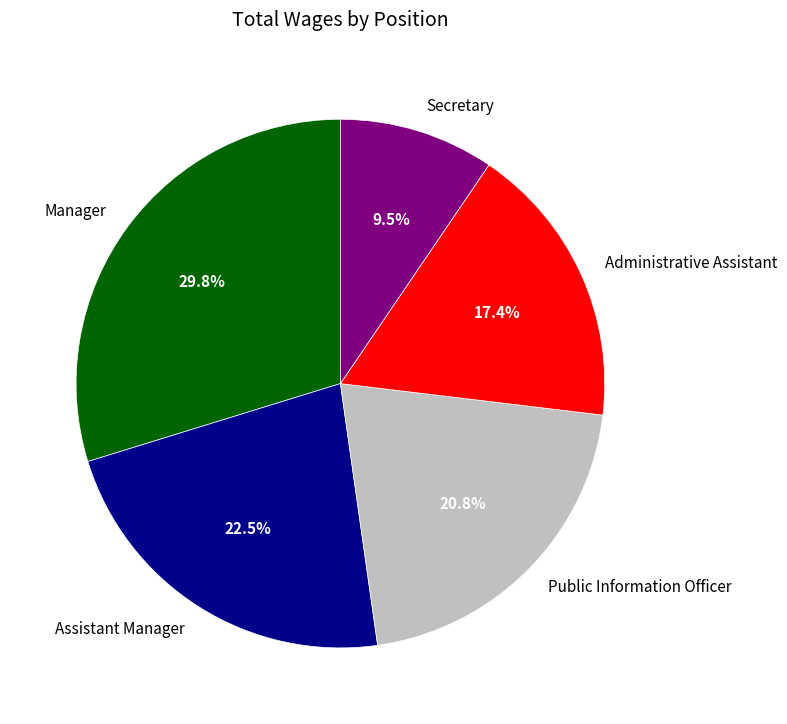

Approximately how many times larger is the value at Manager compared to Secretary?

3.1